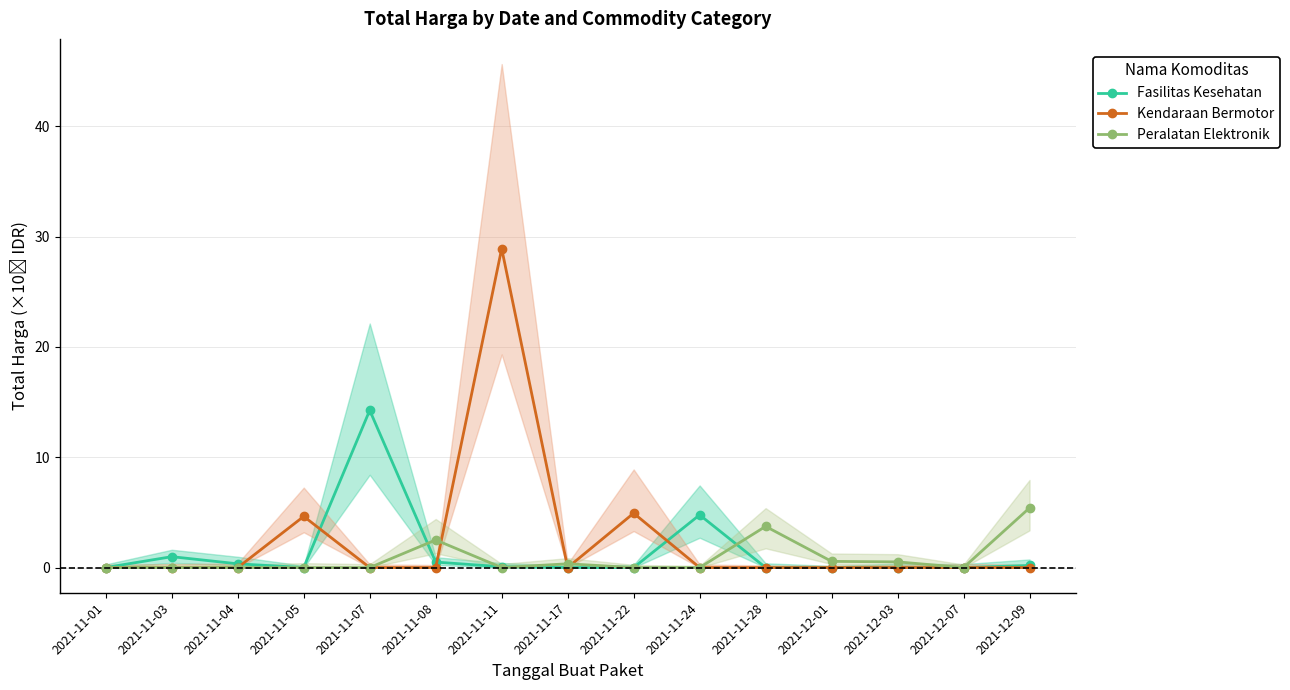

What is the spread (max minus min) of values at 2021-11-17?

0.3